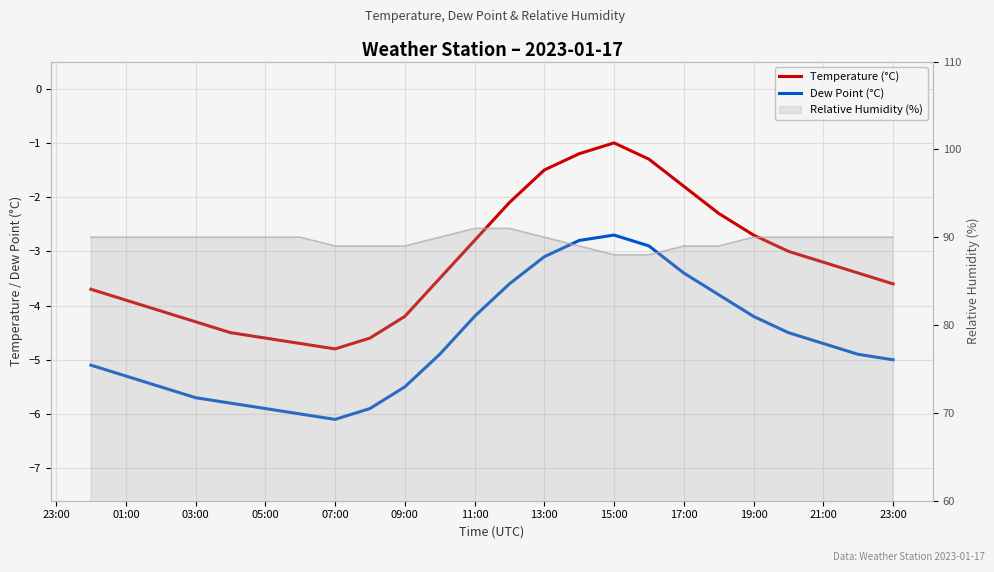

What is the lowest value of the Dew Point (°C) series?

-6.1